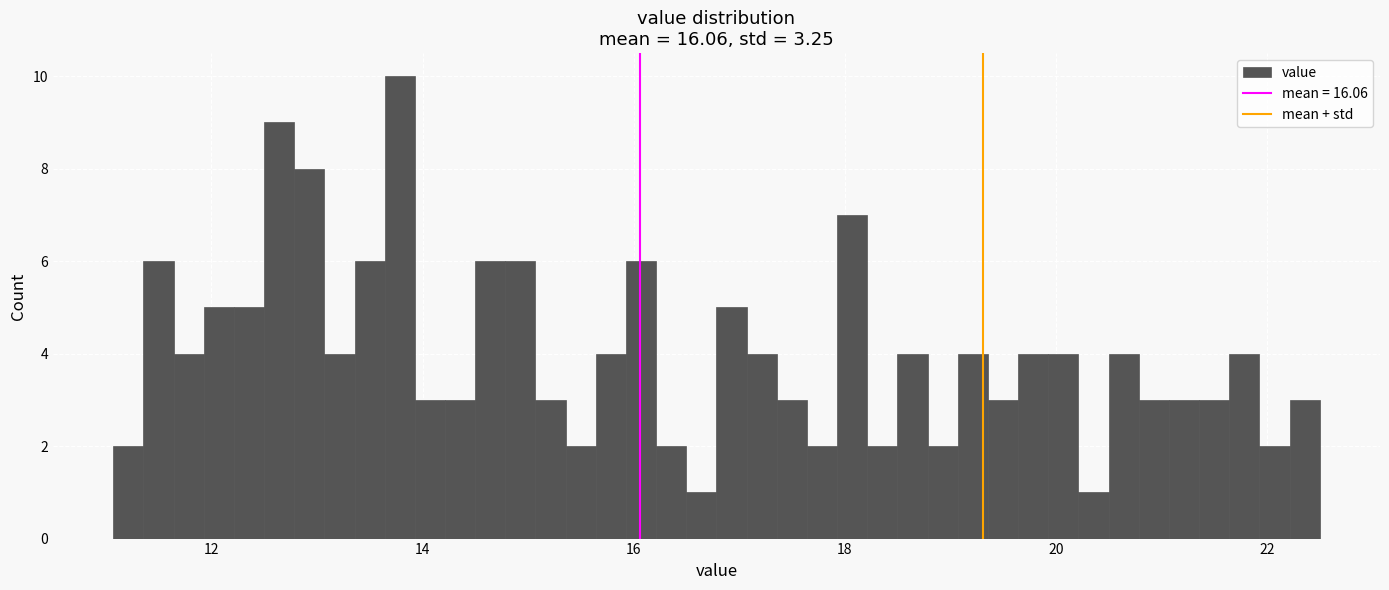

Read against the x-axis, roughly where is the centre of the tallest bar?

13.8